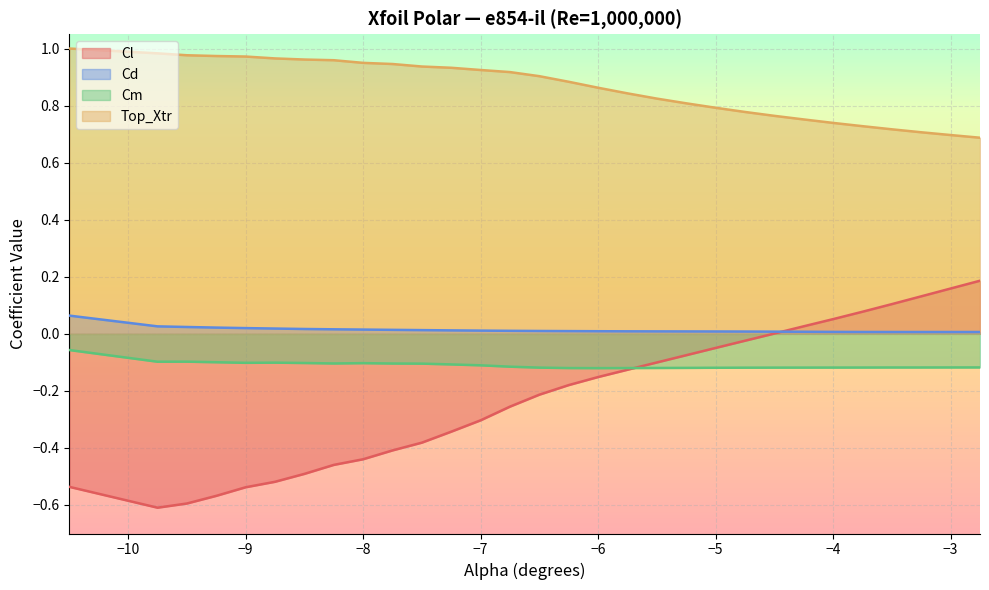

What is the maximum value shown in the chart?

1.0